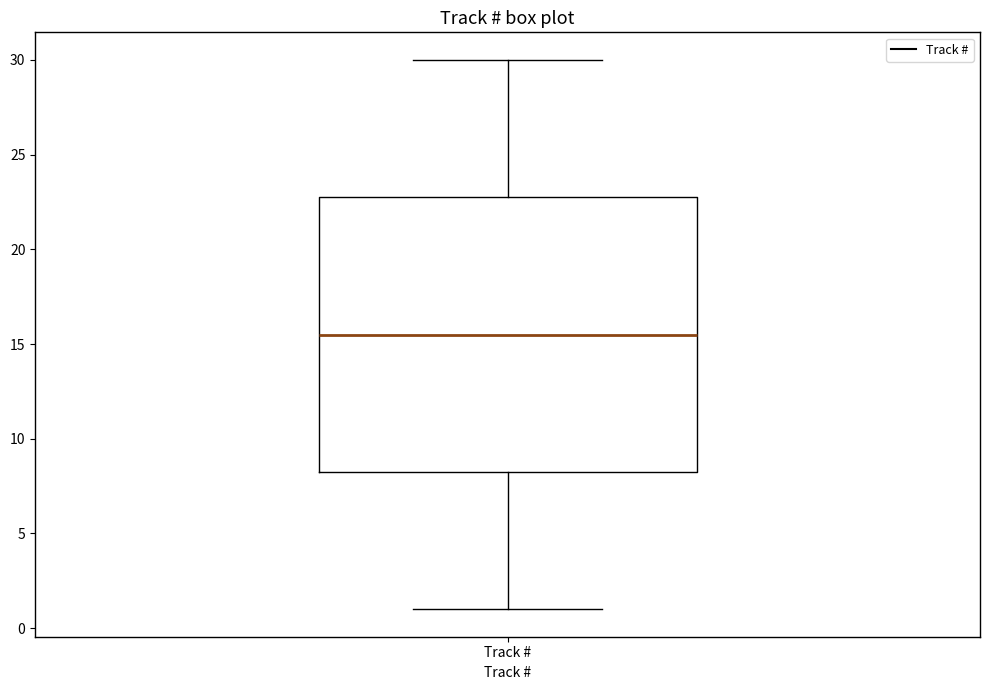

Read this box plot against the y-axis: the position of the median line, the range covered by the box, and the ends of both whiskers. The values are not printed on the chart, so give them approximately, as read against the axis.

median 15.5, box 8.5 to 23.0, whiskers 1.0 to 30.0